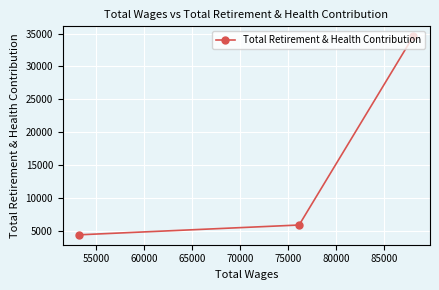

What is the minimum value shown in the chart?

4453